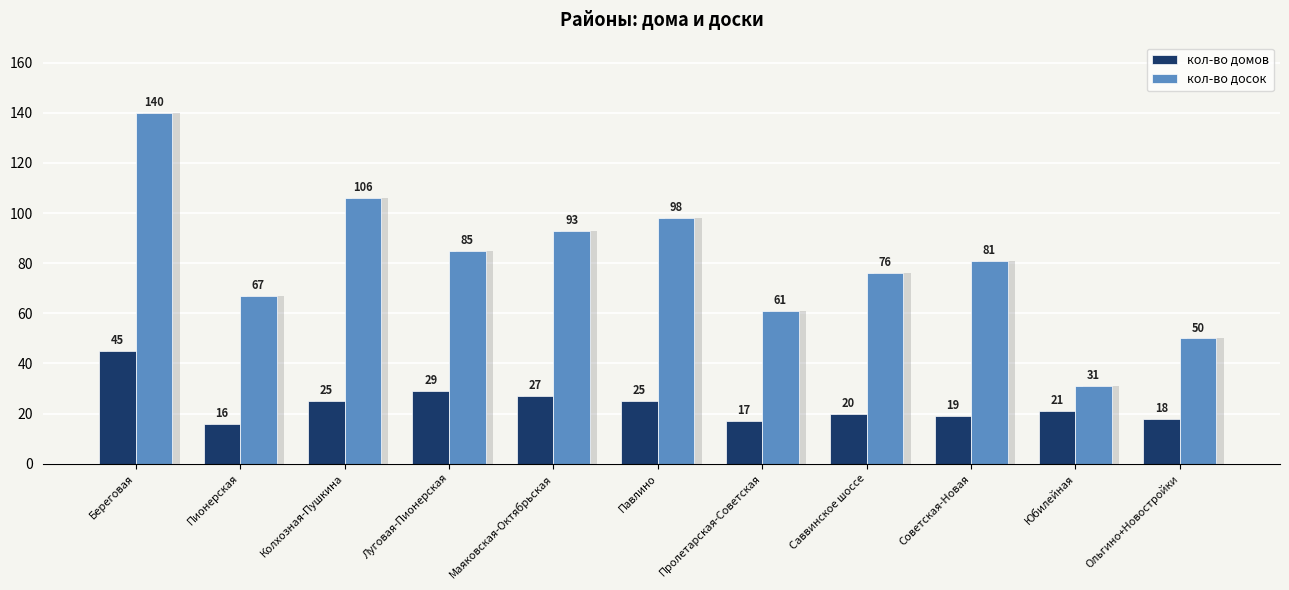

At which label does кол-во досок first exceed 81?

Береговая